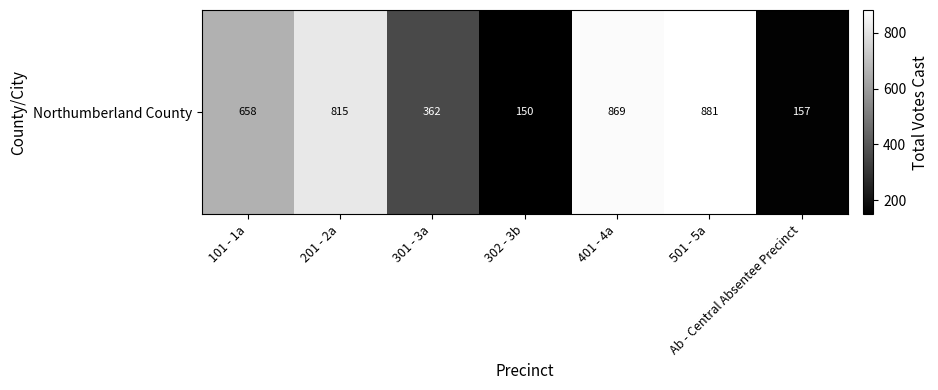

What is the sum of all values?

3892